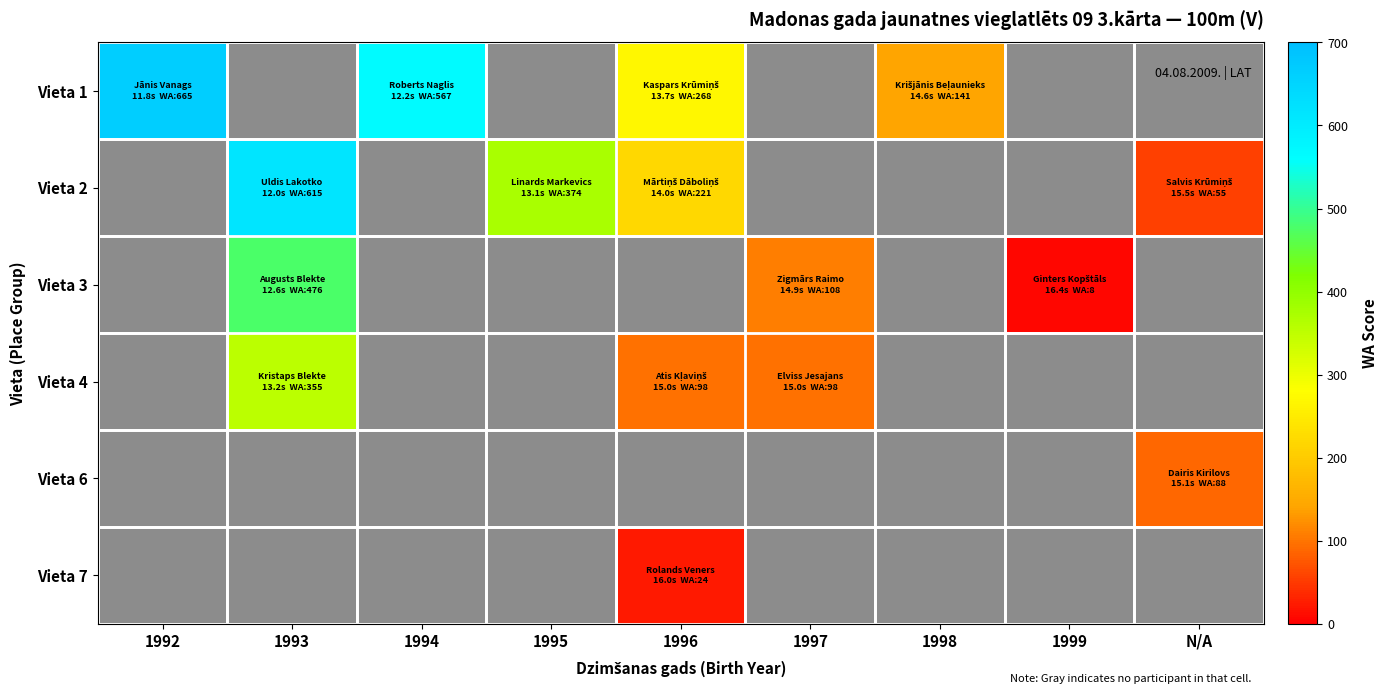

How many distinct data groups are displayed?

6